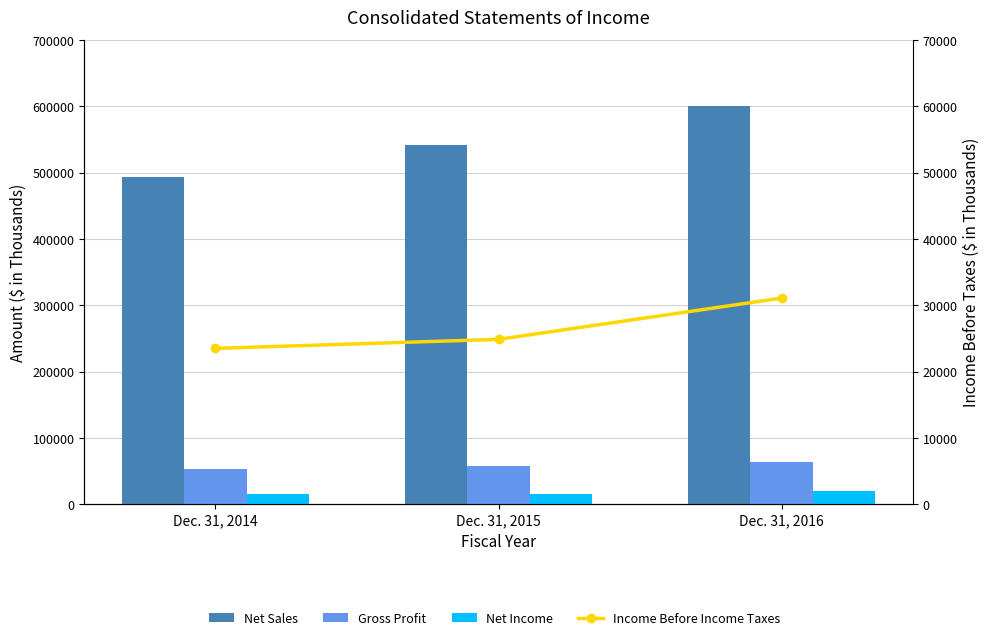

Which series has the widest spread of values?

Net Sales